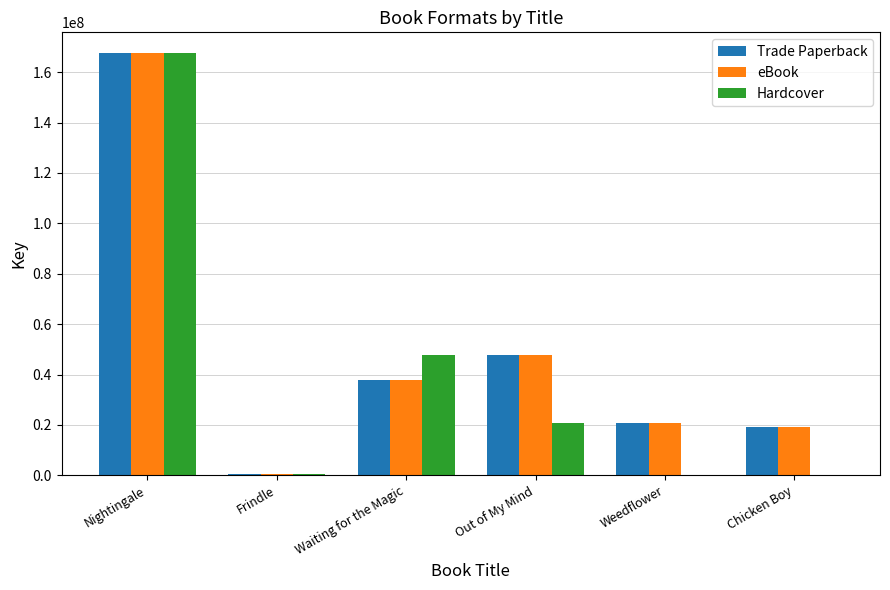

What is the total value across all series at Chicken Boy?

38673632